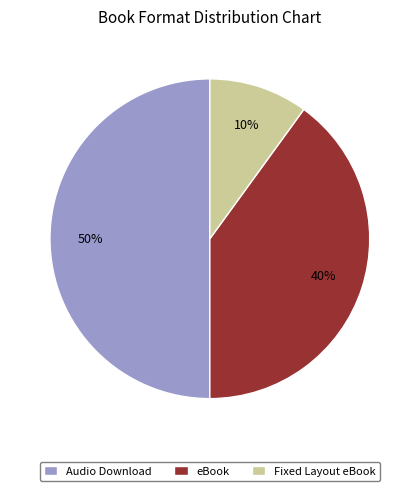

To the nearest percent, what portion does Fixed Layout eBook represent?

10%